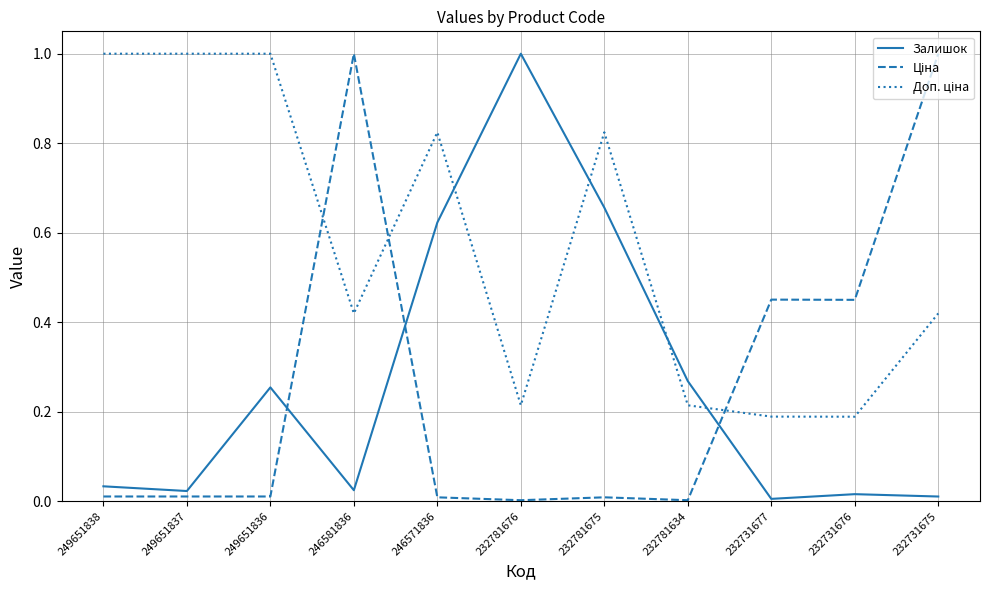

Which series changed the most between 249651838 and 232781676?

Залишок